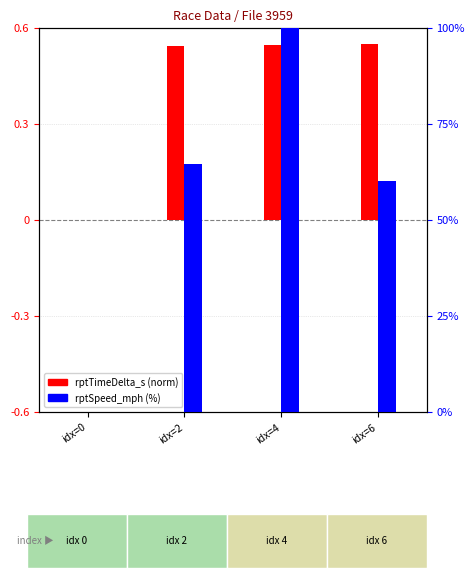

Which series has the largest range (max minus min)?

rptSpeed_mph (%)